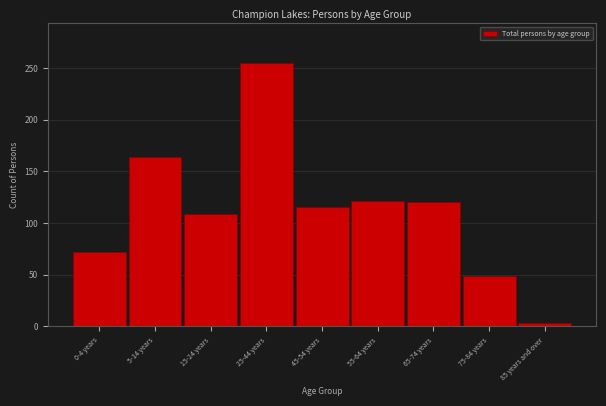

Is it true that the value at 25-44 years is 144?

False